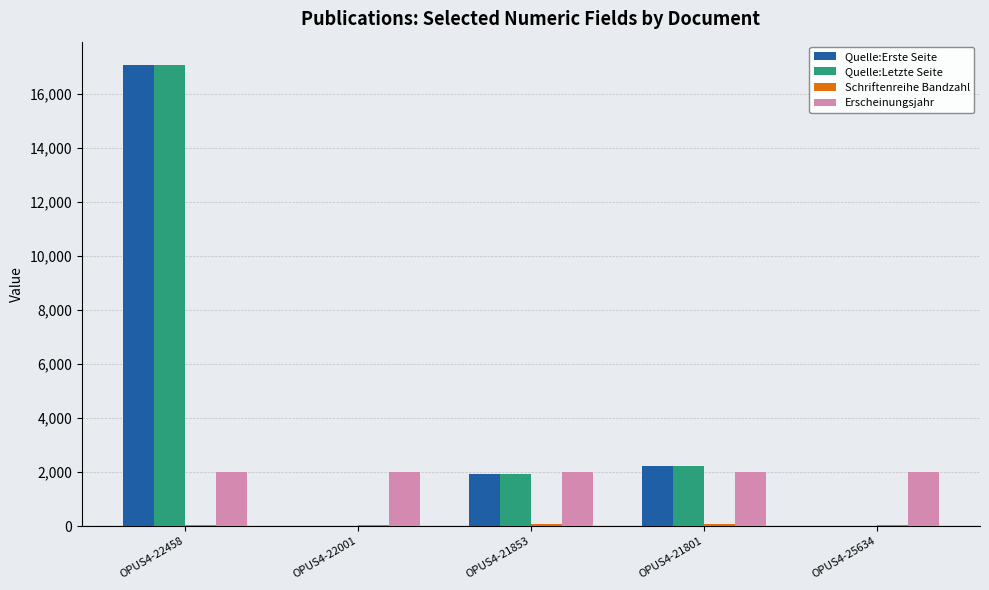

Between OPUS4-22458 and OPUS4-21801, which series saw the biggest shift?

Quelle:Erste Seite